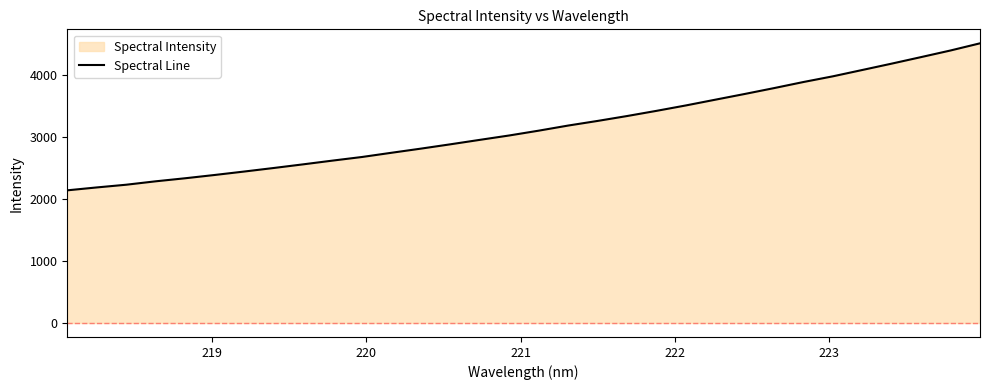

True or false: there are more than 2 points higher than both neighbors.

False